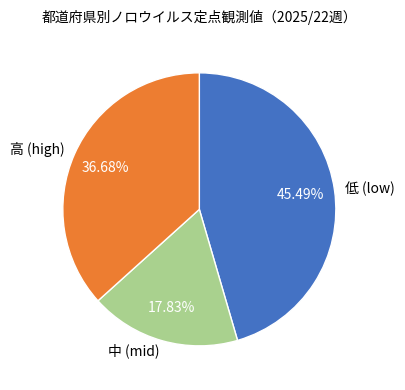

How many slices are in this pie chart?

3